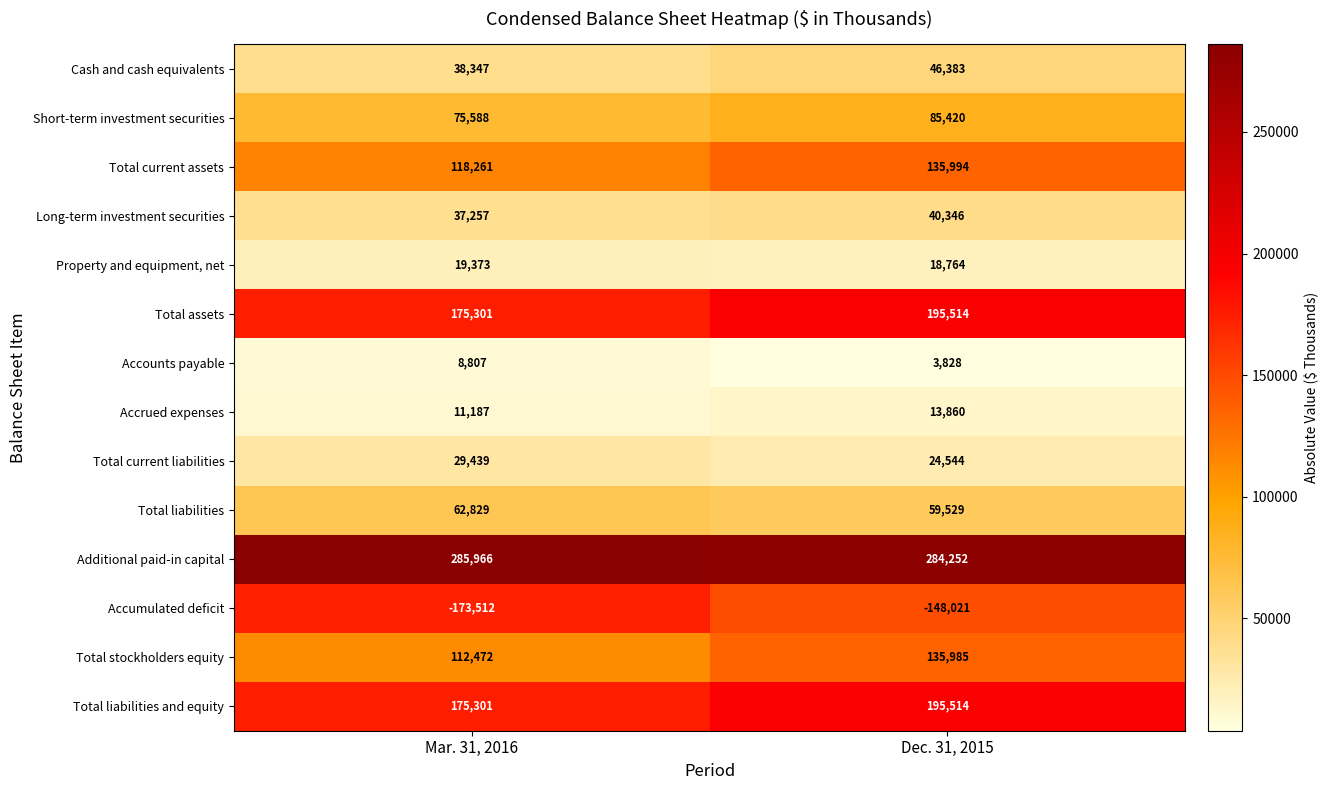

Which series has the largest total across all categories?

Additional paid-in capital